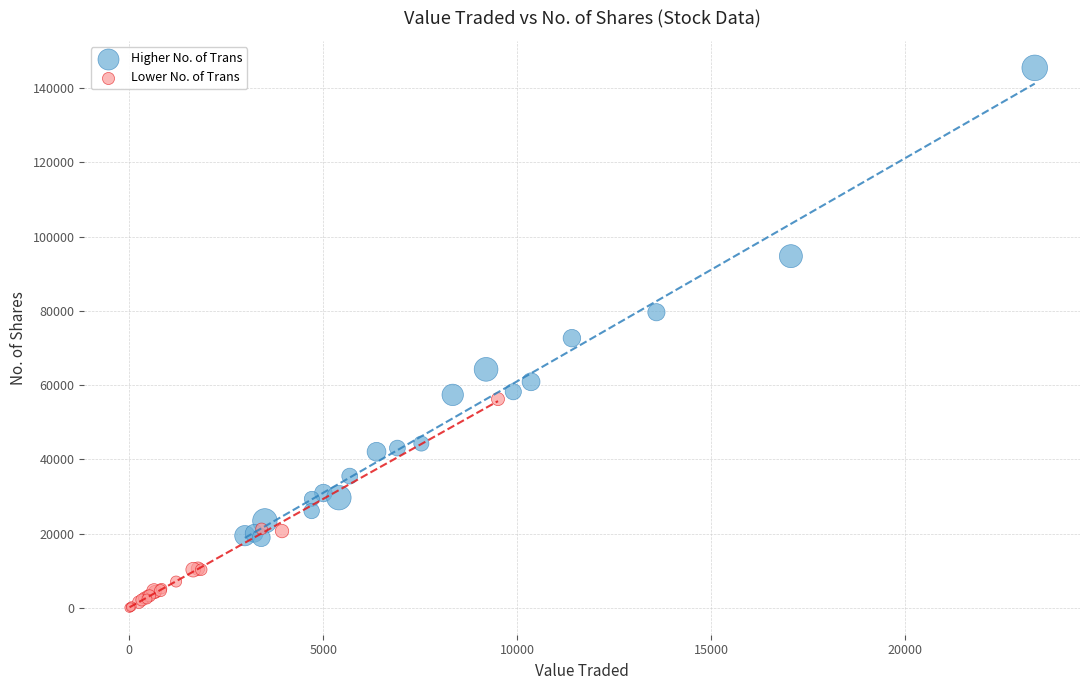

Which series contains the highest Y value?

Higher No. of Trans